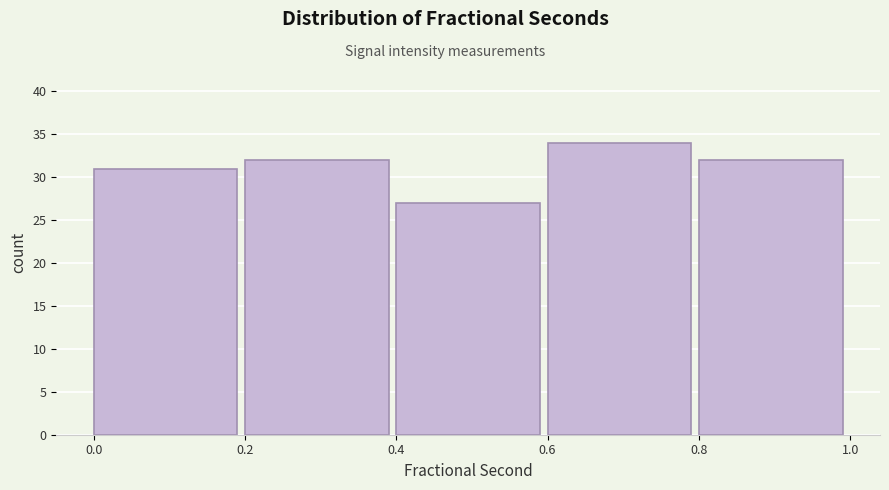

Reading left to right, extract all data points from this chart.

31	32	27	34	32